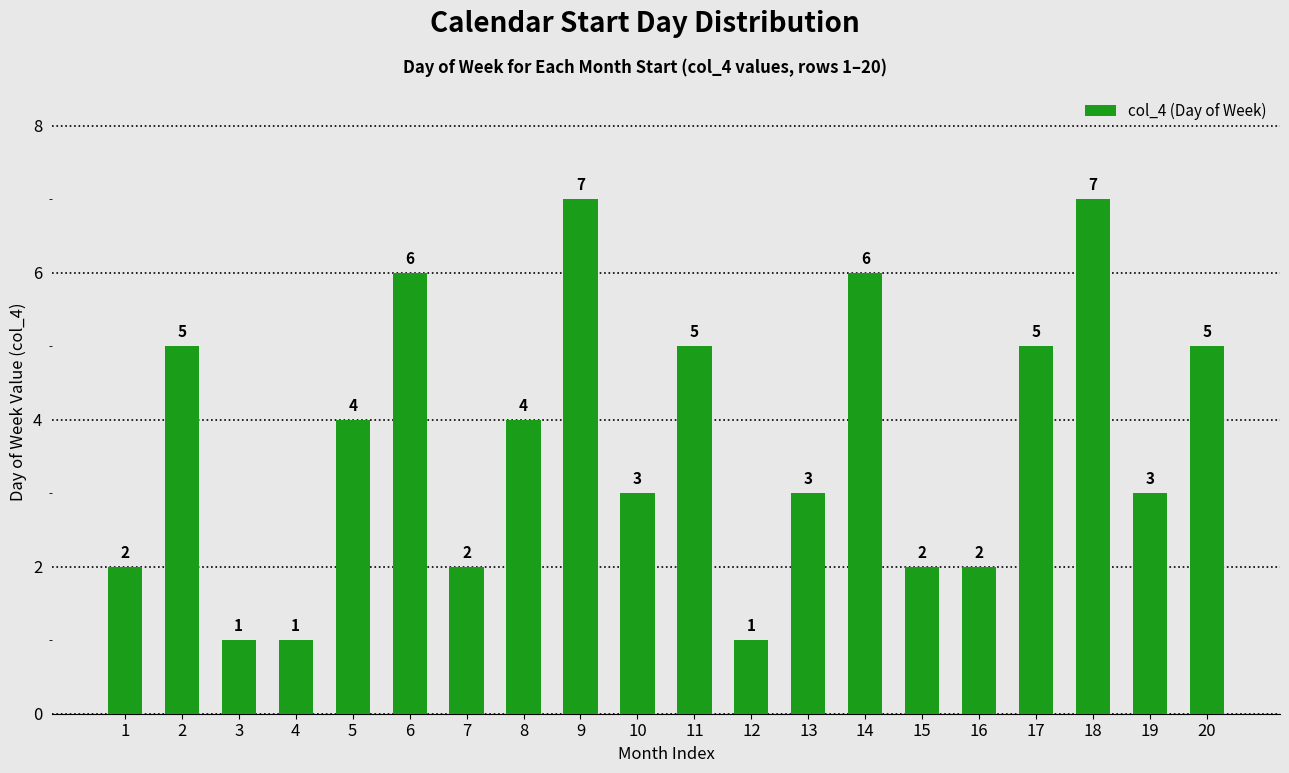

What is the value of the 18th bar from the left?

7